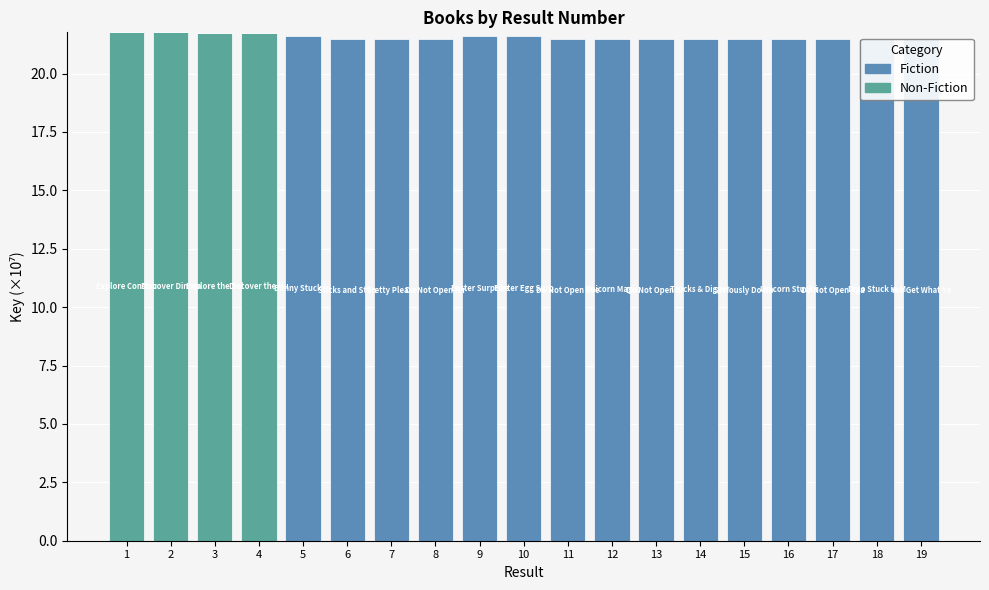

What is the total value across all series at 8?

21.5